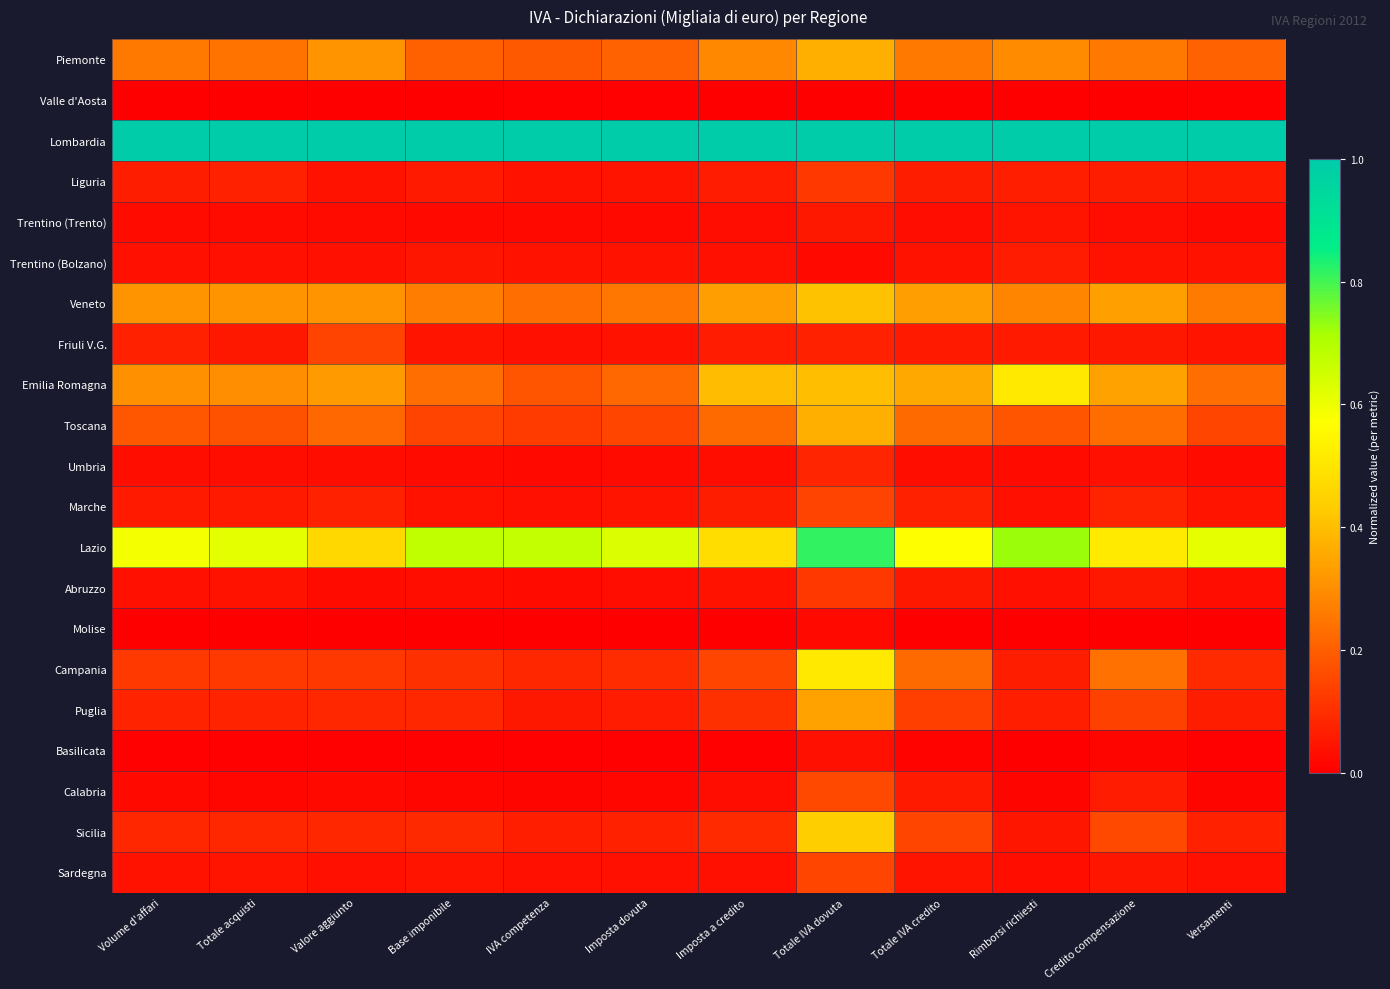

Rank the series by their maximum value, from highest to lowest.

Lombardia, Lazio, Campania, Emilia Romagna, Sicilia, Veneto, Toscana, Piemonte, Puglia, Calabria, Sardegna, Marche, Friuli V.G., Abruzzo, Liguria, Umbria, Trentino (Bolzano), Trentino (Trento), Basilicata, Molise, Valle d'Aosta